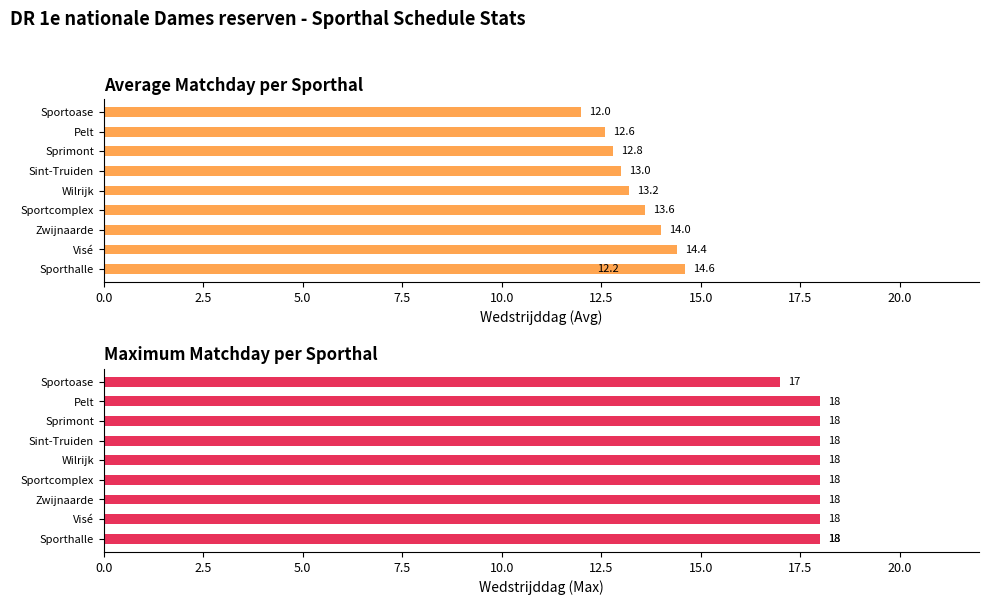

Read the Maximum Wedstrijddag value at Pelt.

18.0